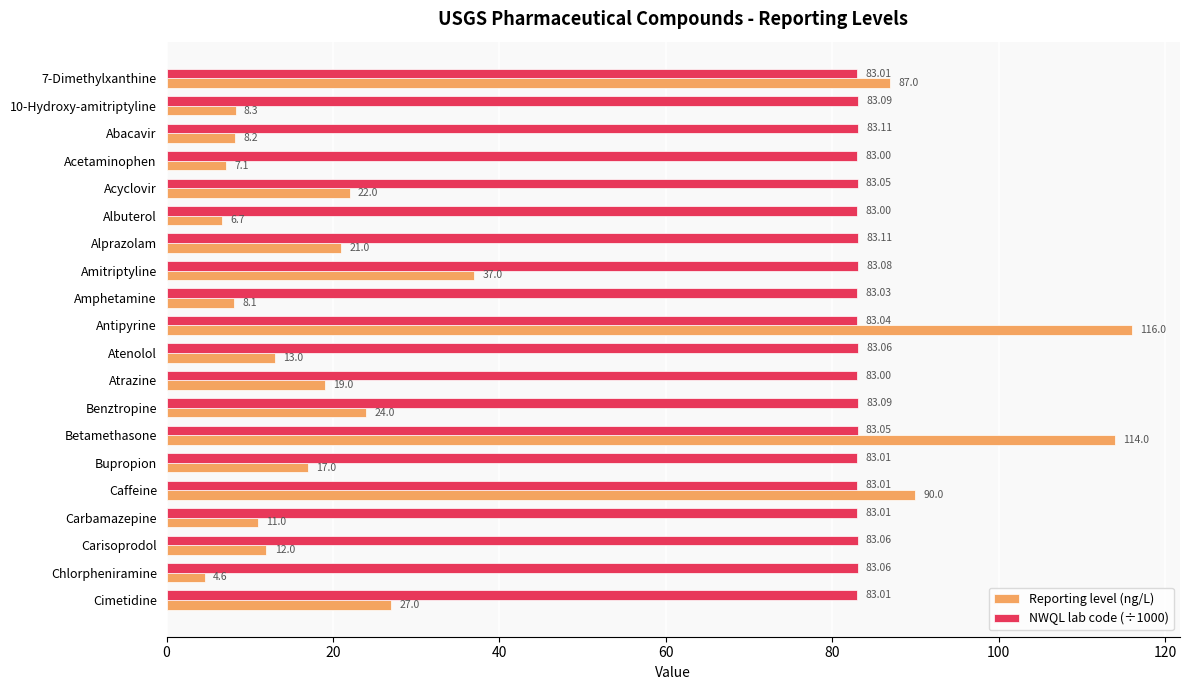

How many data points in Reporting level (ng/L) are less than 19?

10